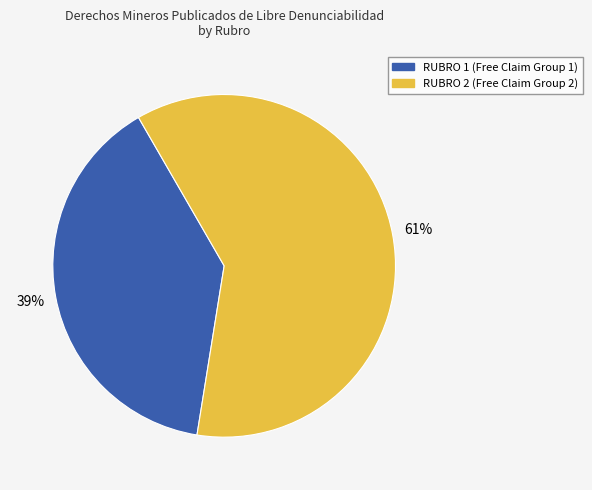

How many segments does this pie chart have?

2